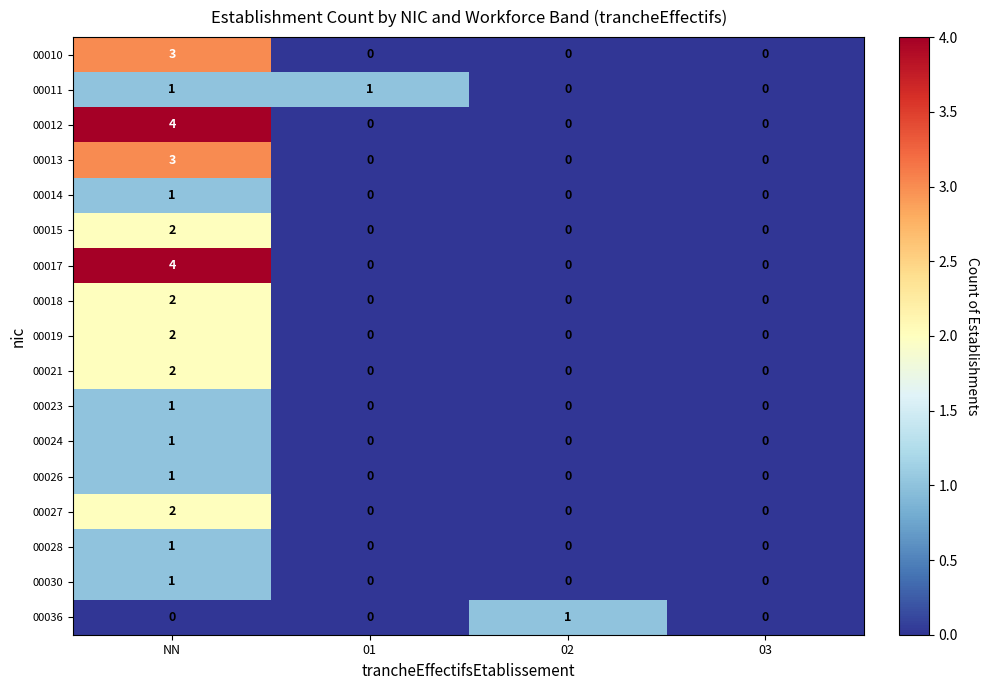

Count the number of data series in this chart.

17